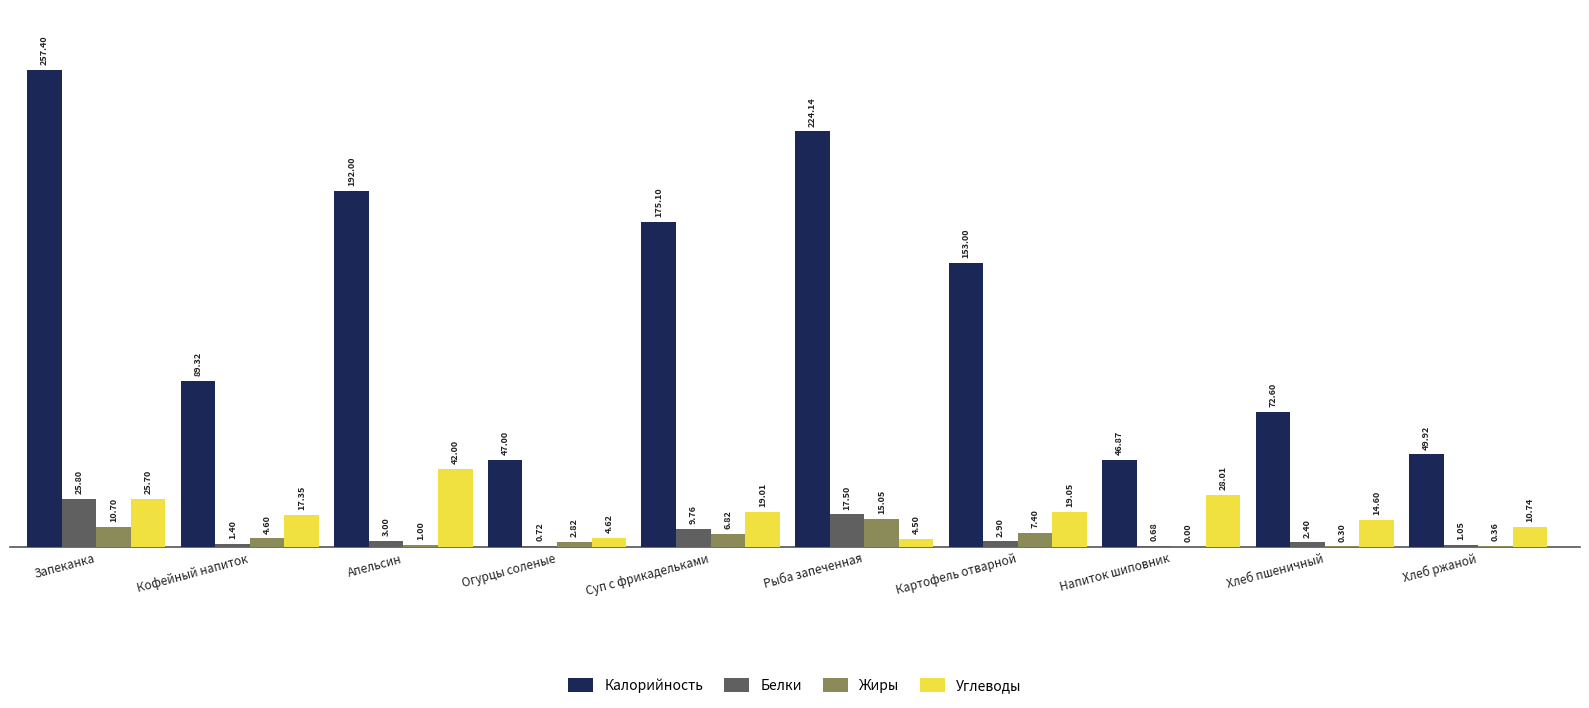

How many groups of bars are there?

10